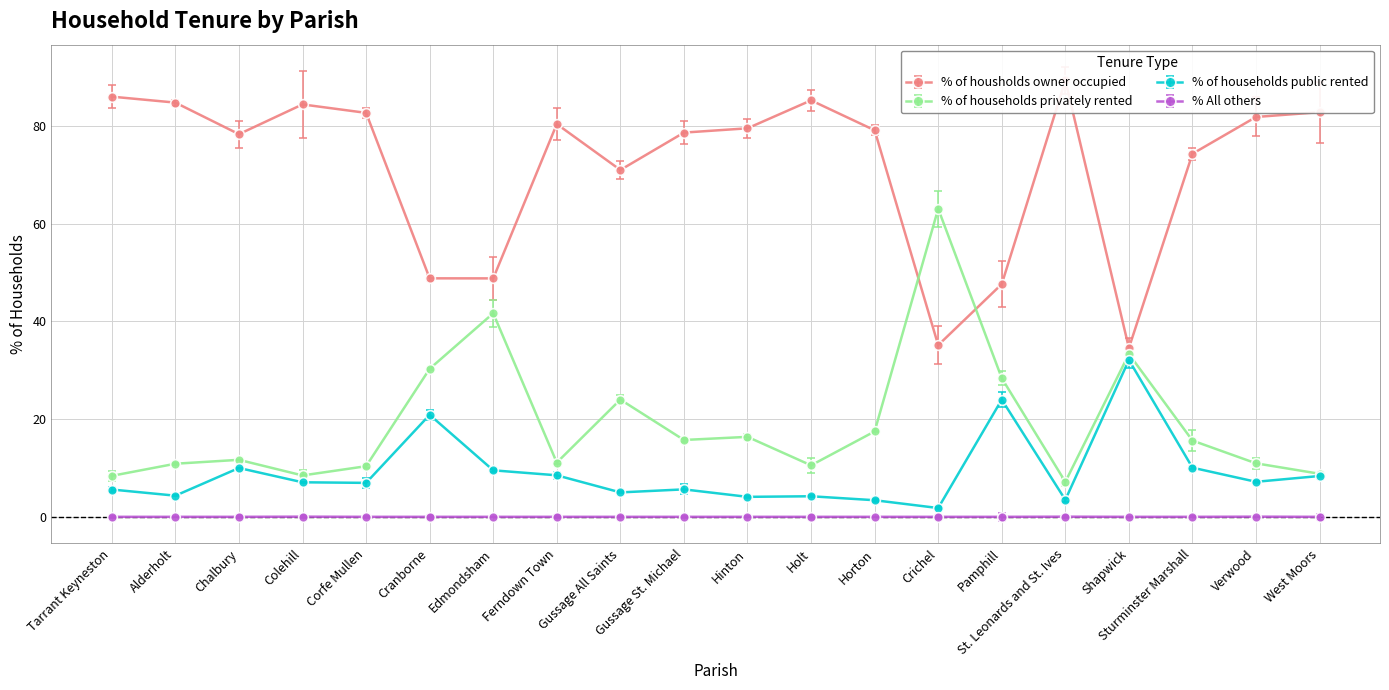

At which label is % of households privately rented closest to 35?

Shapwick